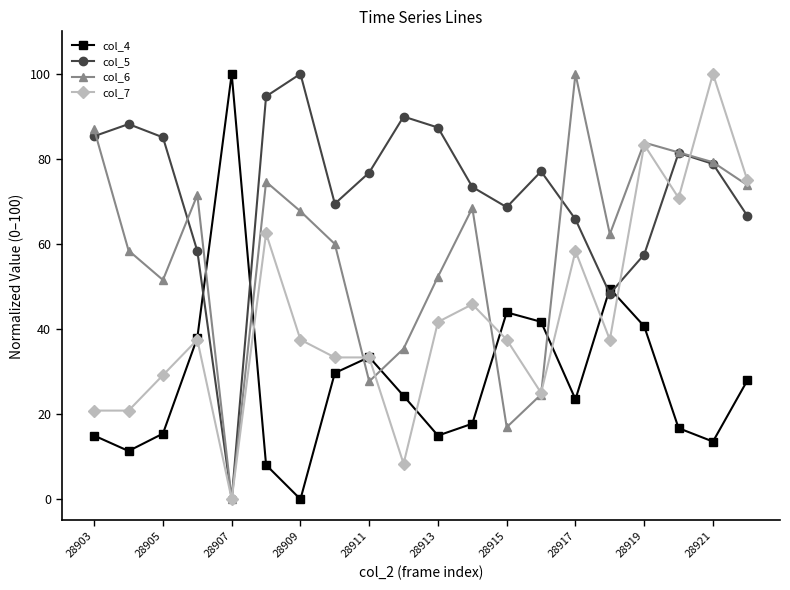

Which series has the largest total across all categories?

col_5